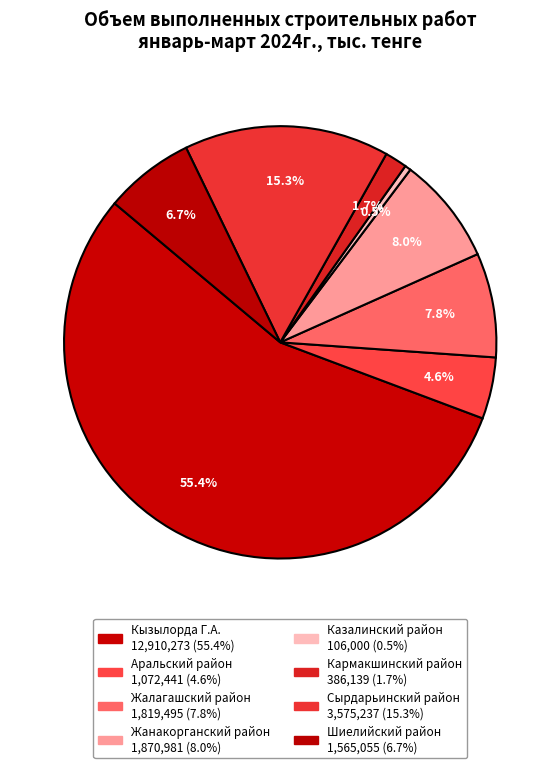

How many slices are in this pie chart?

8